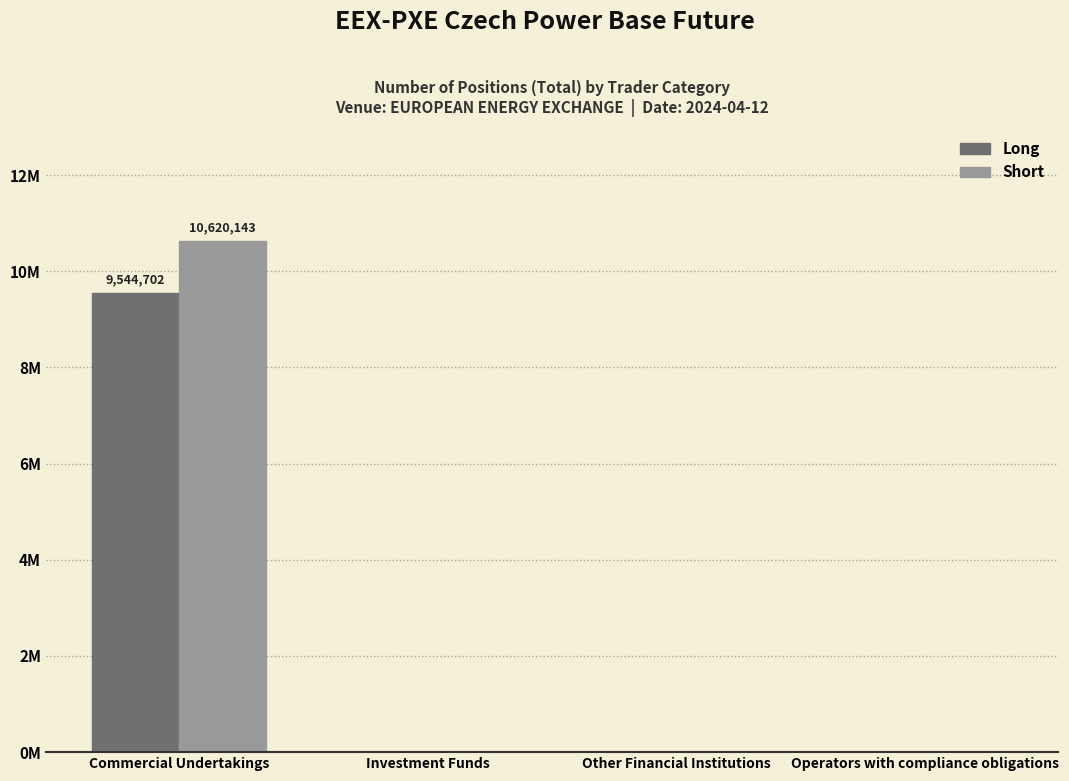

Which has a higher value, Operators with compliance obligations or Commercial Undertakings?

Commercial Undertakings